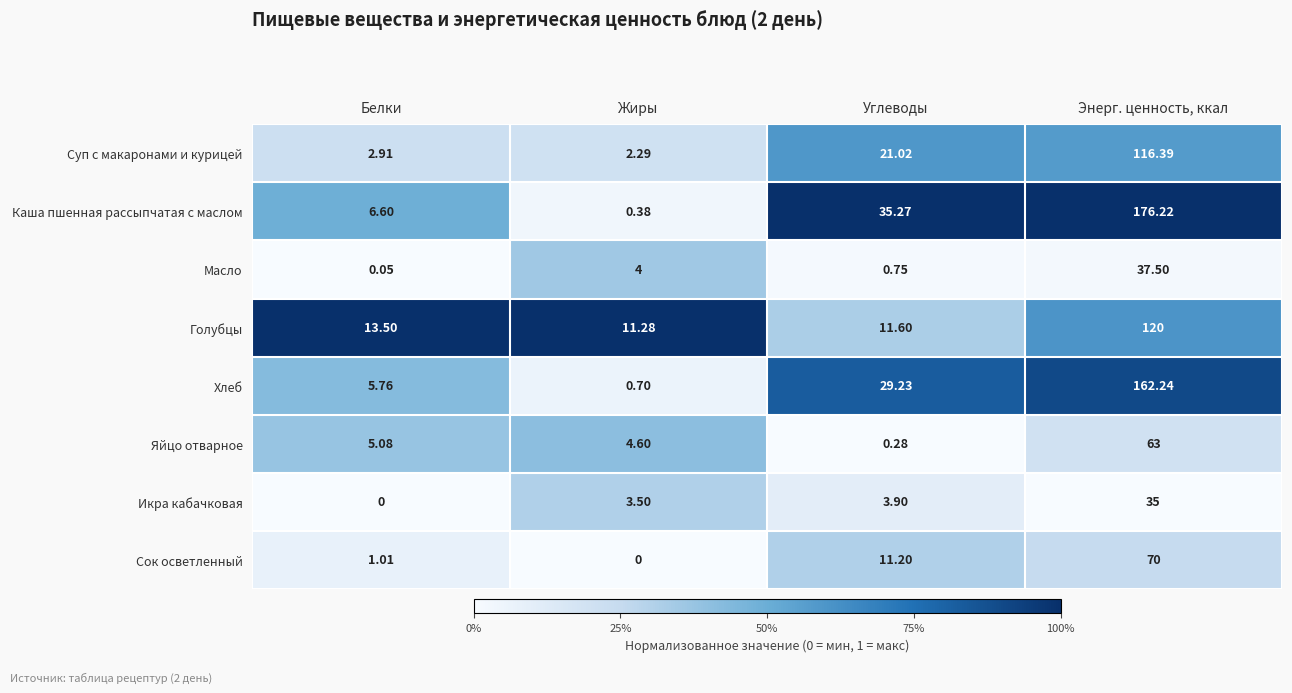

Which category has the highest value in the Каша пшенная рассыпчатая с маслом series?

Энерг. ценность, ккал